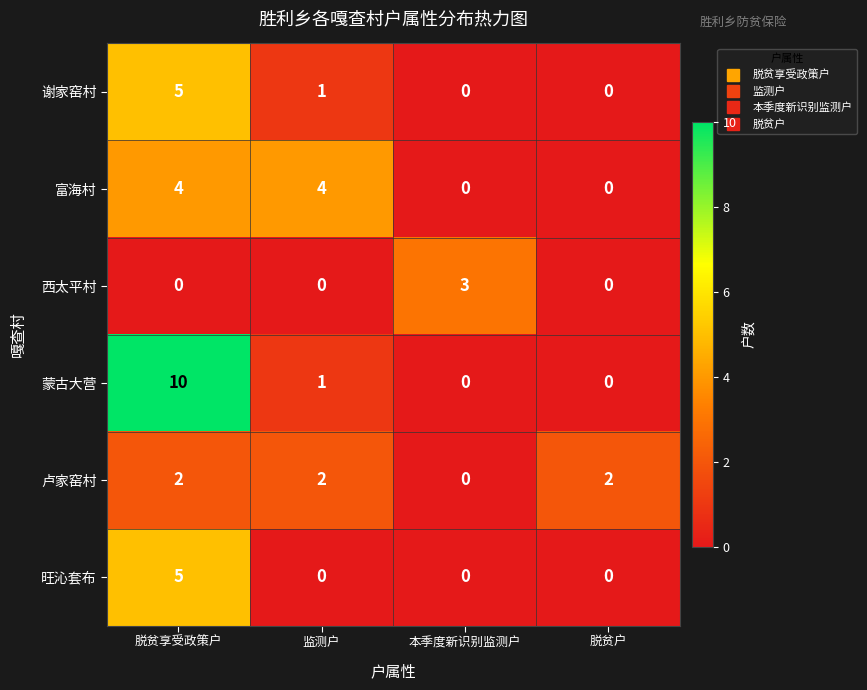

The 旺沁套布 series shows -2 at 本季度新识别监测户. True or false?

False